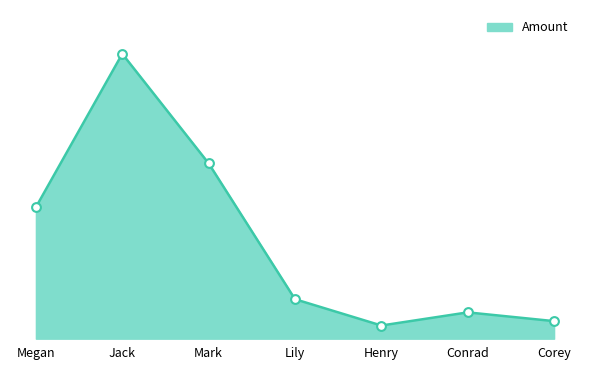

Approximately how many times larger is the value at Corey compared to Lily?

0.4